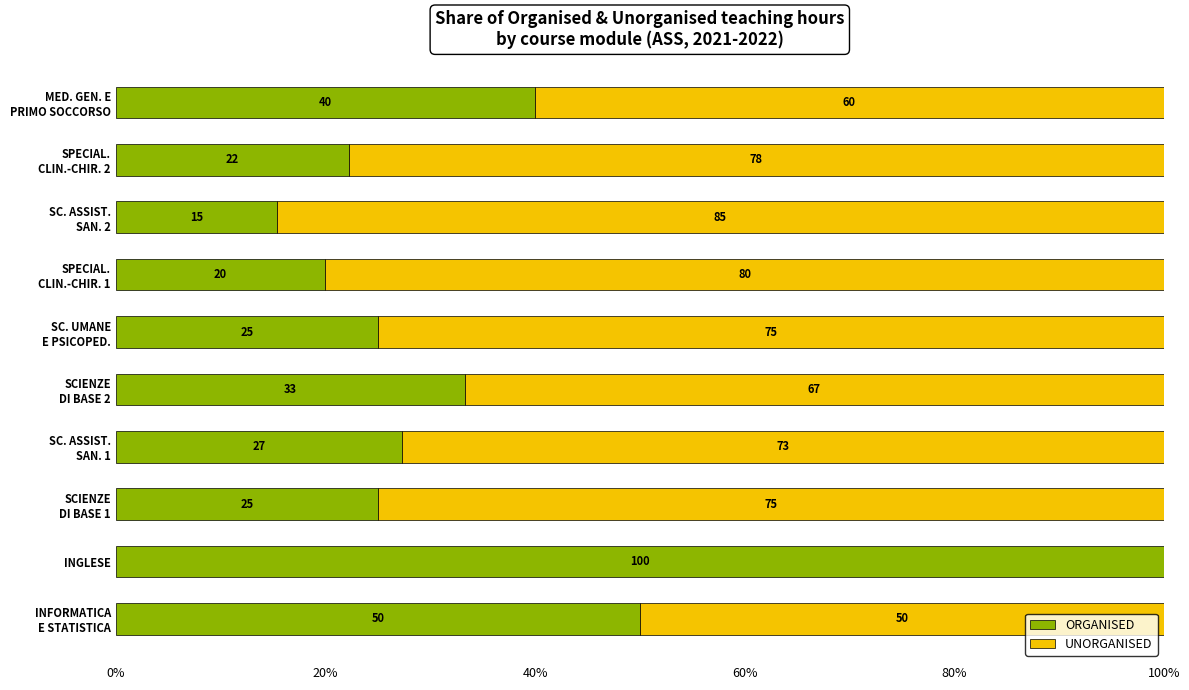

What is the approximate value of ORGANISED at INGLESE?

100.0